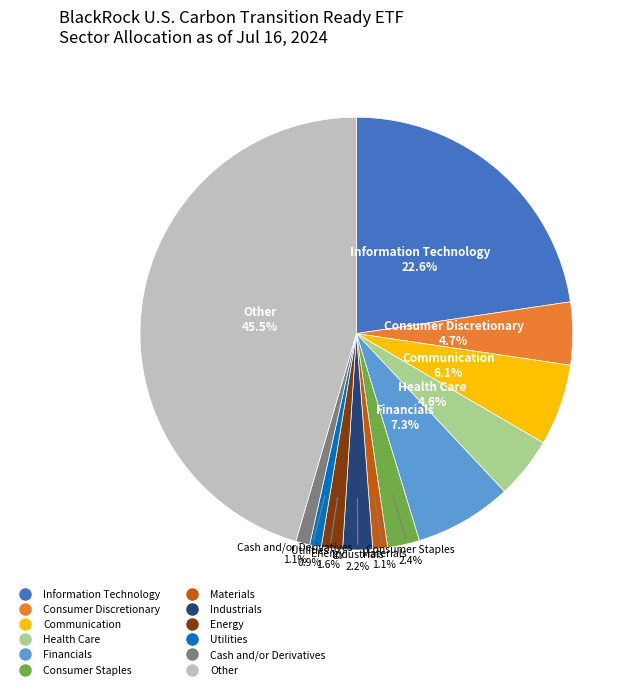

Does any single category account for the majority?

No